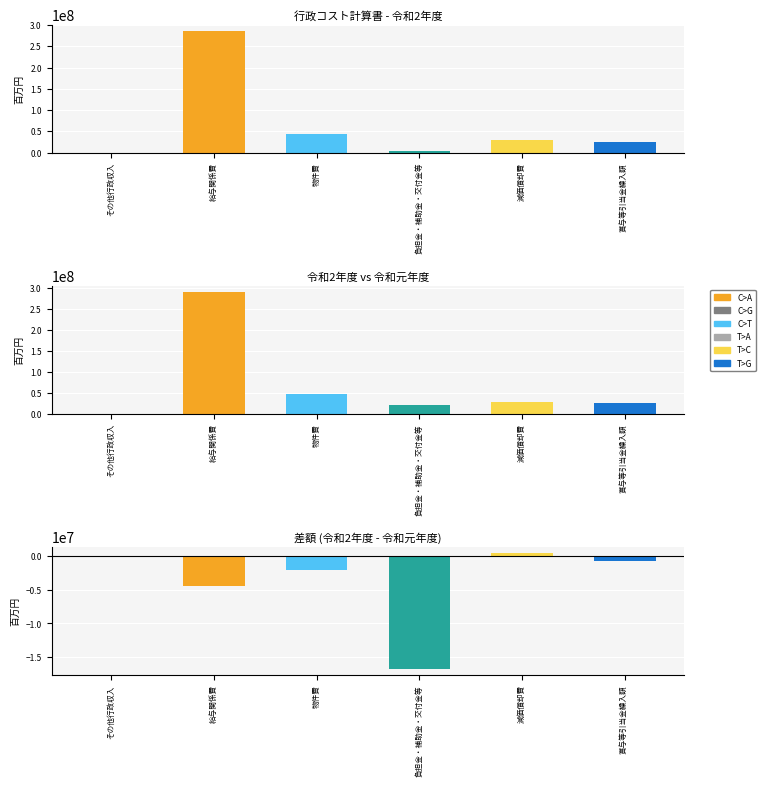

What is the maximum value for 差?

539607